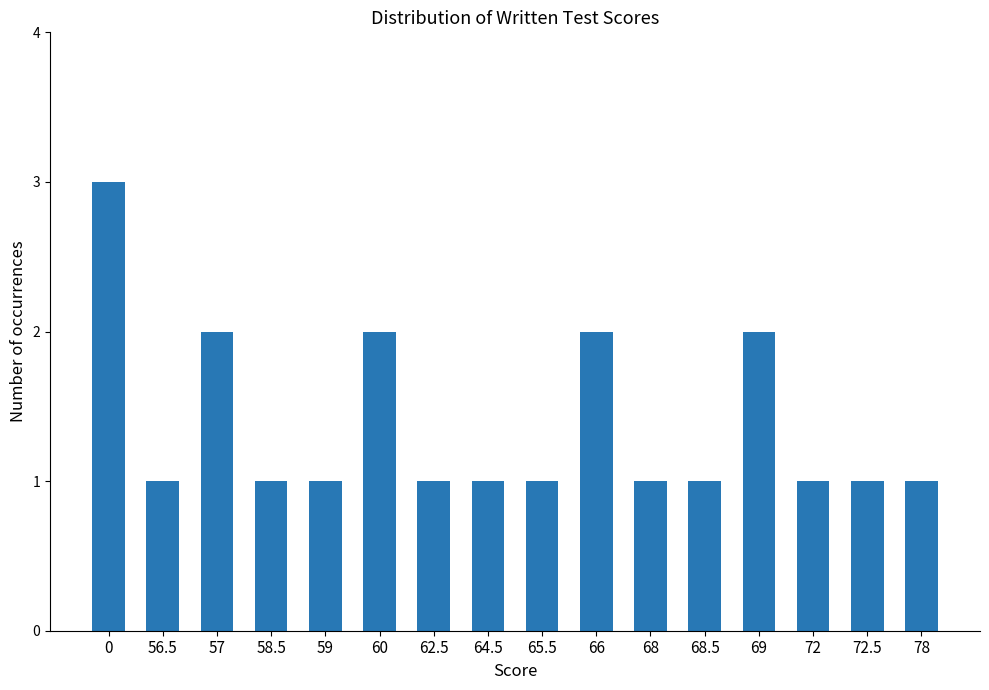

What is the label of the 2nd bar from the left?

56.5